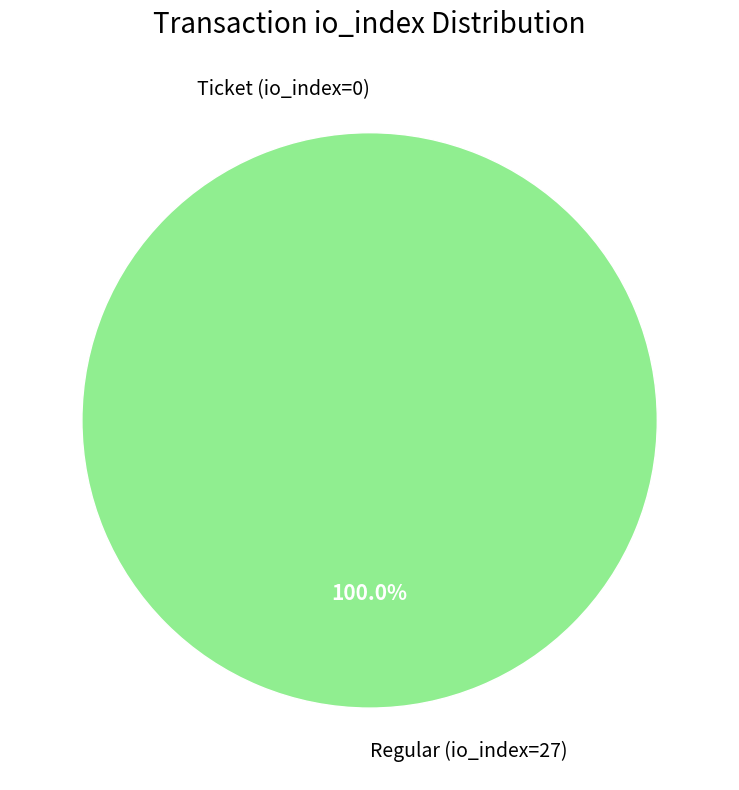

Does Ticket (io_index=0) account for over 50% of the chart?

No